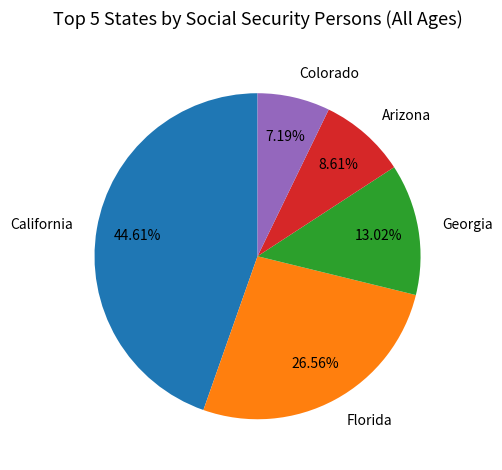

Which slice is the smallest?

Colorado